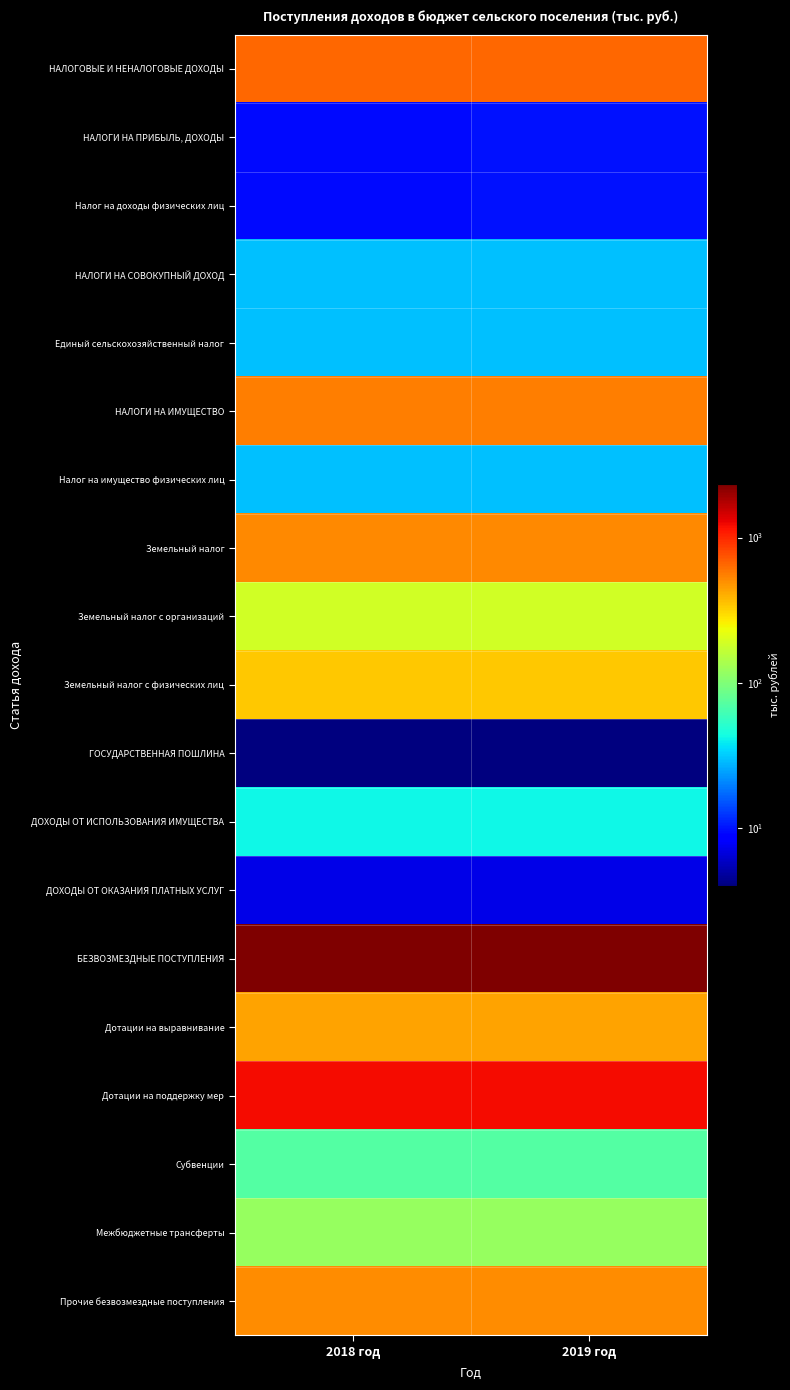

At which category is the sum across all series the highest?

2019 год